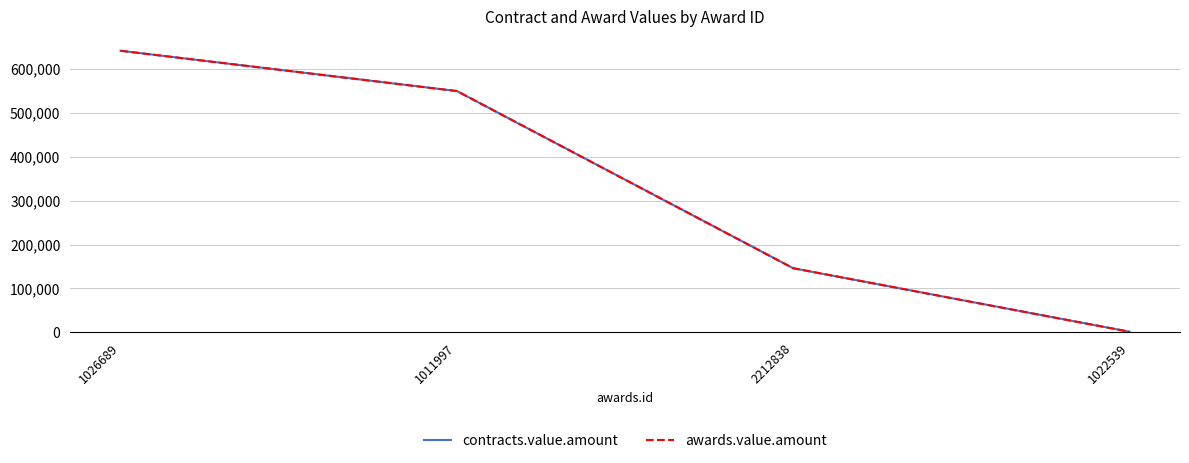

What is the highest value of the contracts.value.amount series?

641840